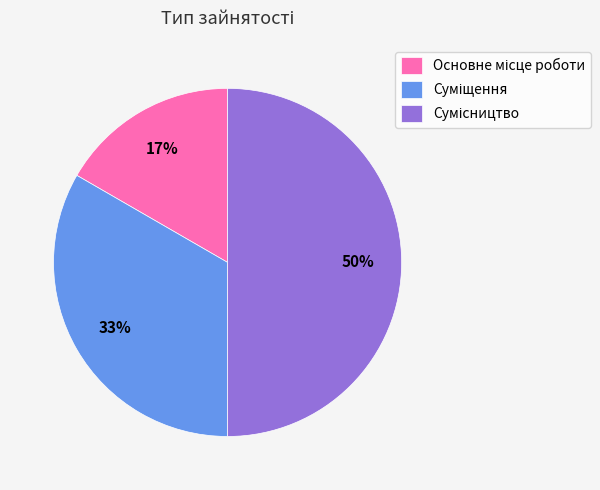

To the nearest percent, what is the difference between the largest and smallest slice percentages?

33%